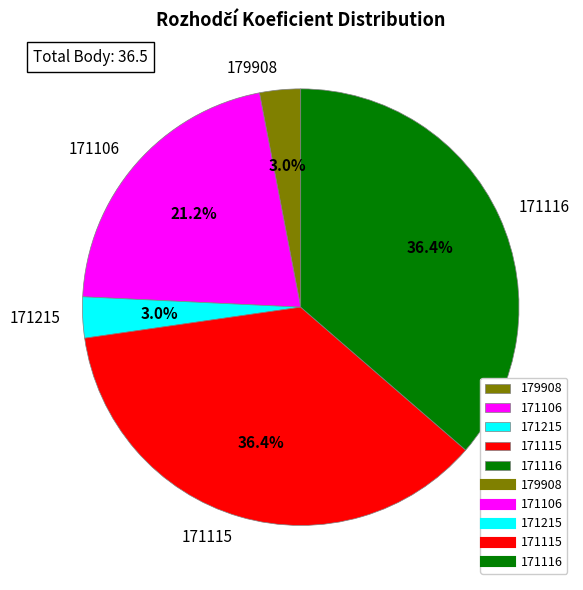

To the nearest percent, what portion does 179908 represent?

3%